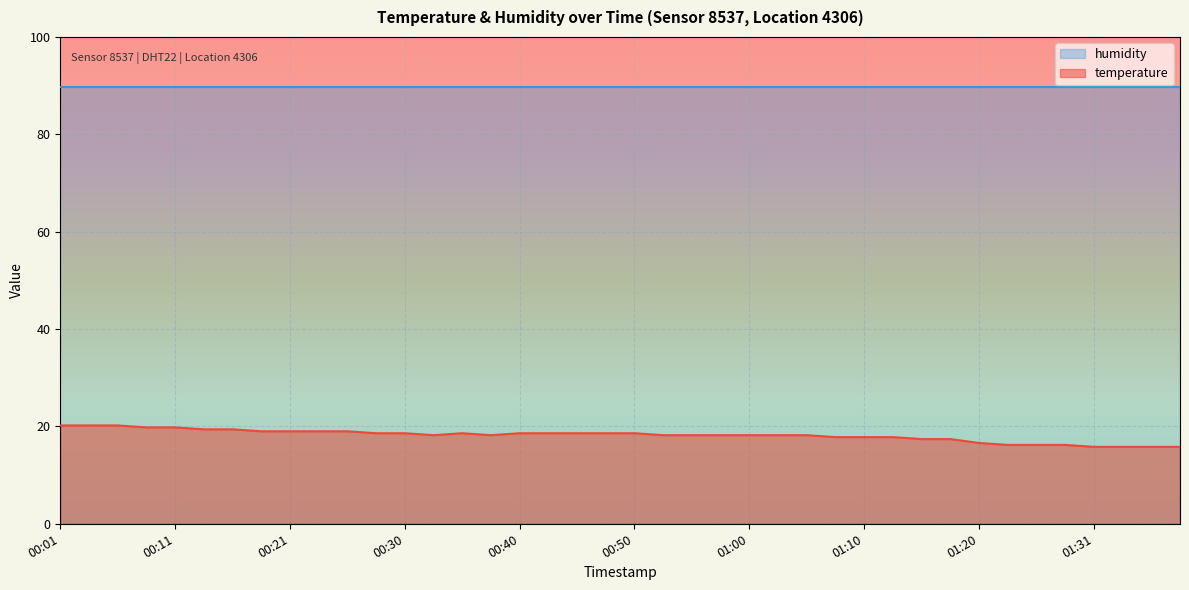

What is the sum of all values?

726.0